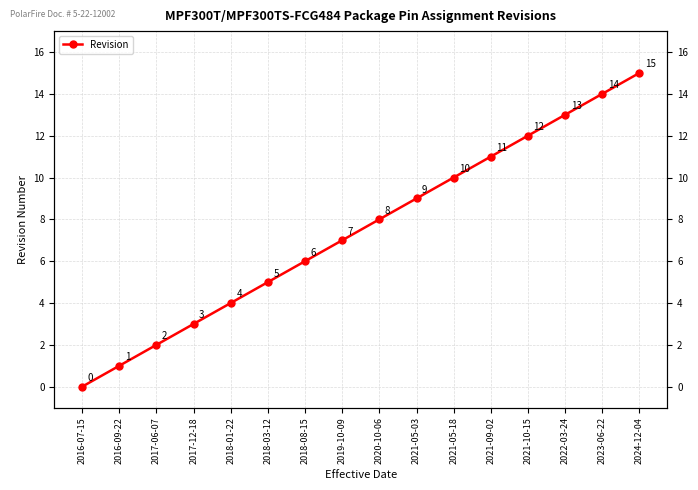

Which label corresponds to the smallest value in the chart?

2016-07-15